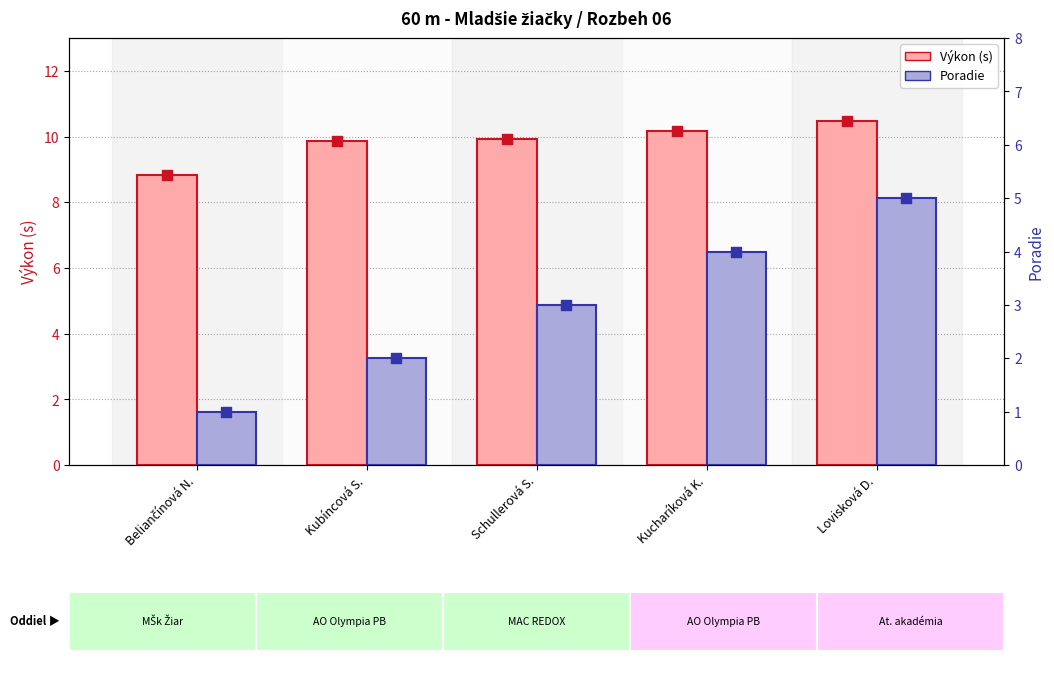

Which series reaches the maximum Y coordinate?

Výkon